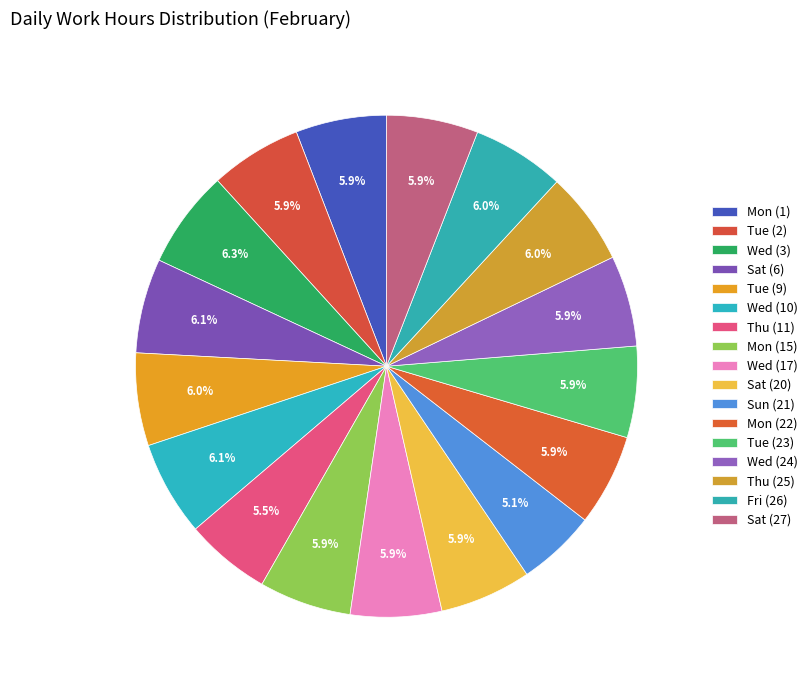

True or false: Tue (9) accounts for 6% of the total.

True